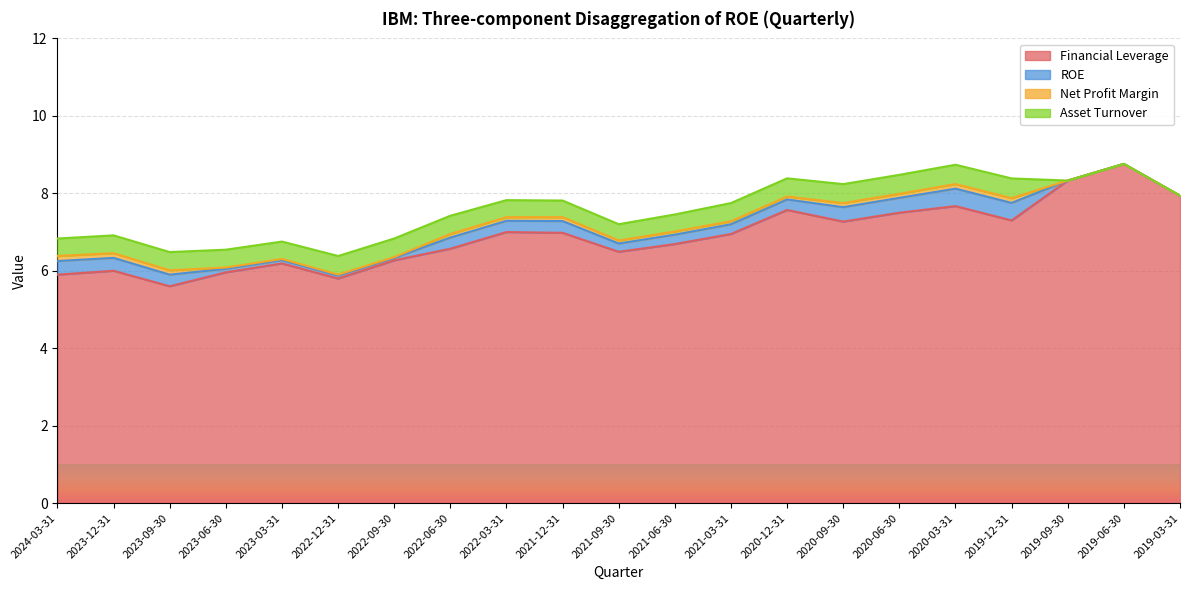

How many positive values does the Net Profit Margin series have?

18